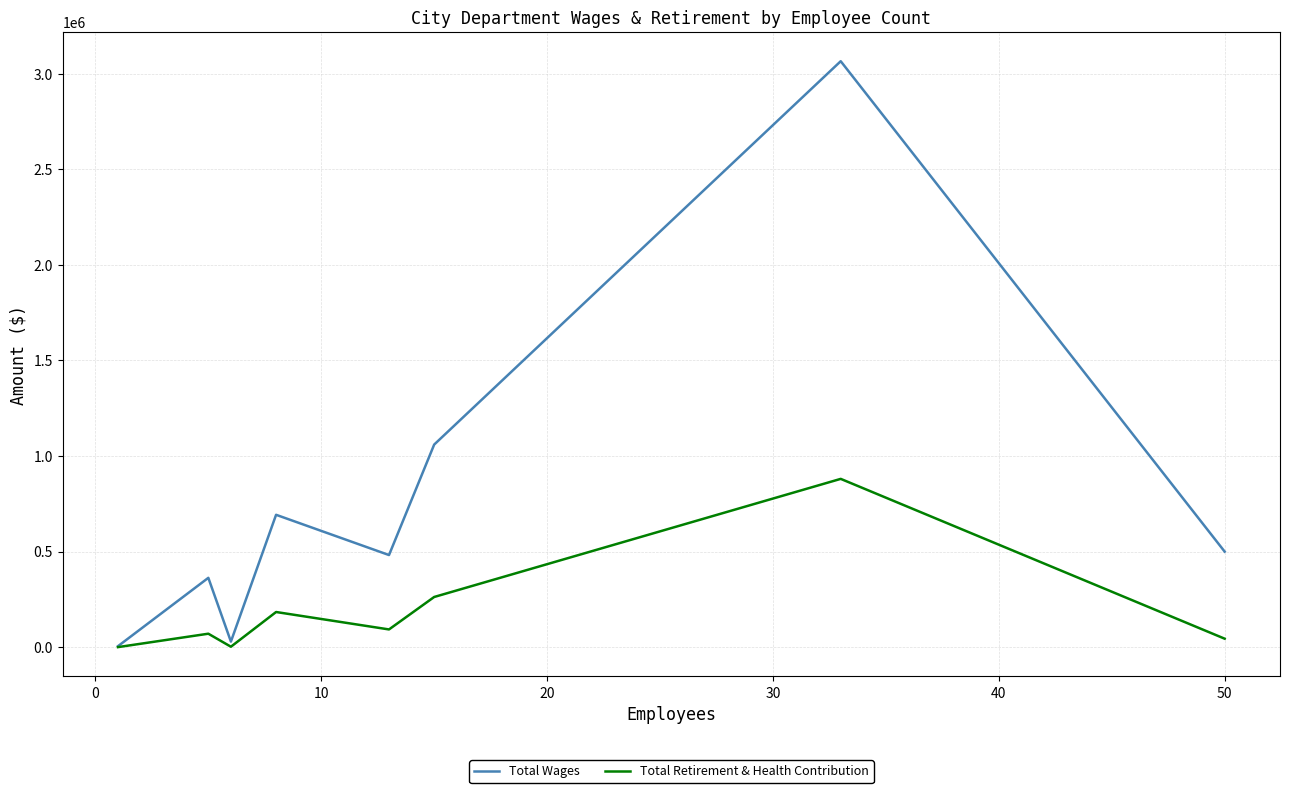

Which series has the widest spread of values?

Total Wages